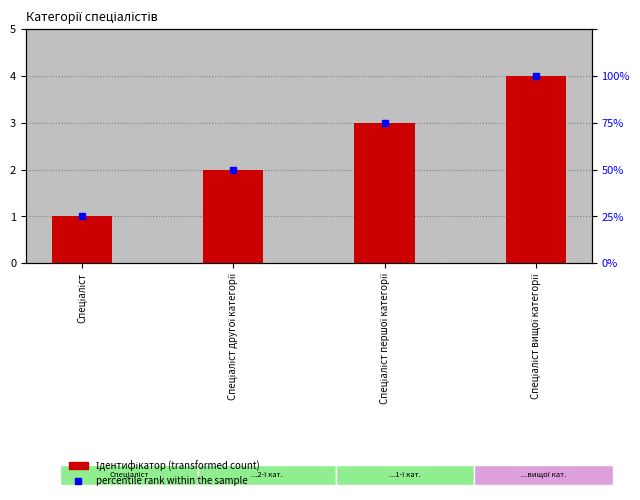

Reading left to right, what are all the values shown in this chart?

1	2	3	4